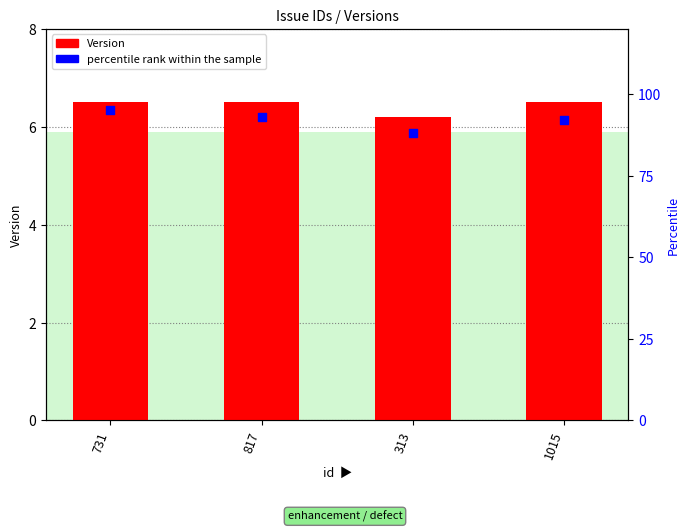

What is the total value across all series at 731?

101.5